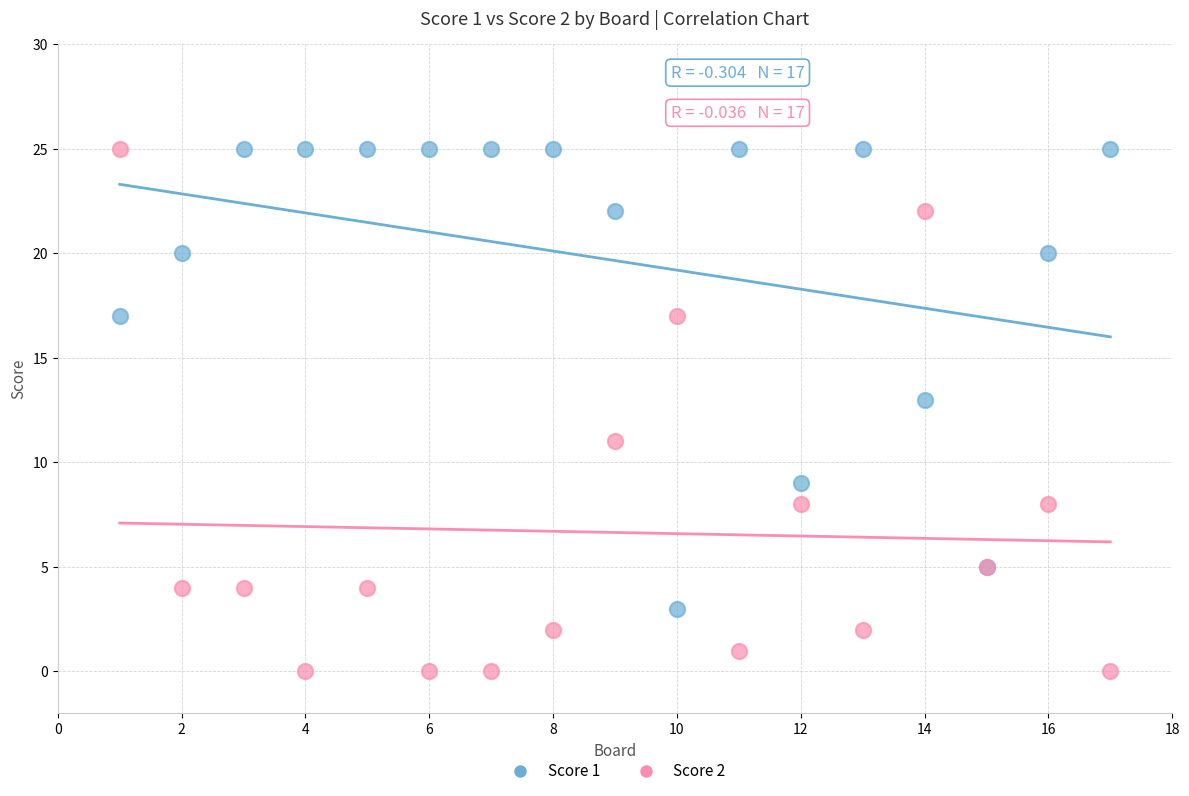

Which series has the largest Y range (max minus min)?

Score 2